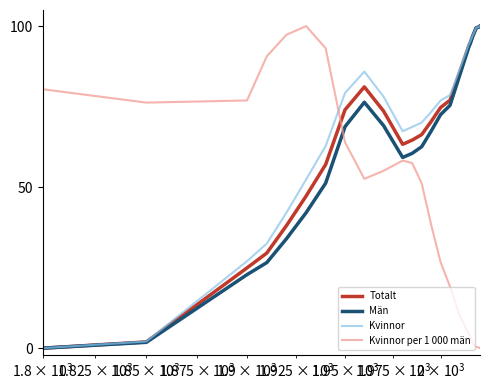

What is the maximum value shown in the chart?

100.0